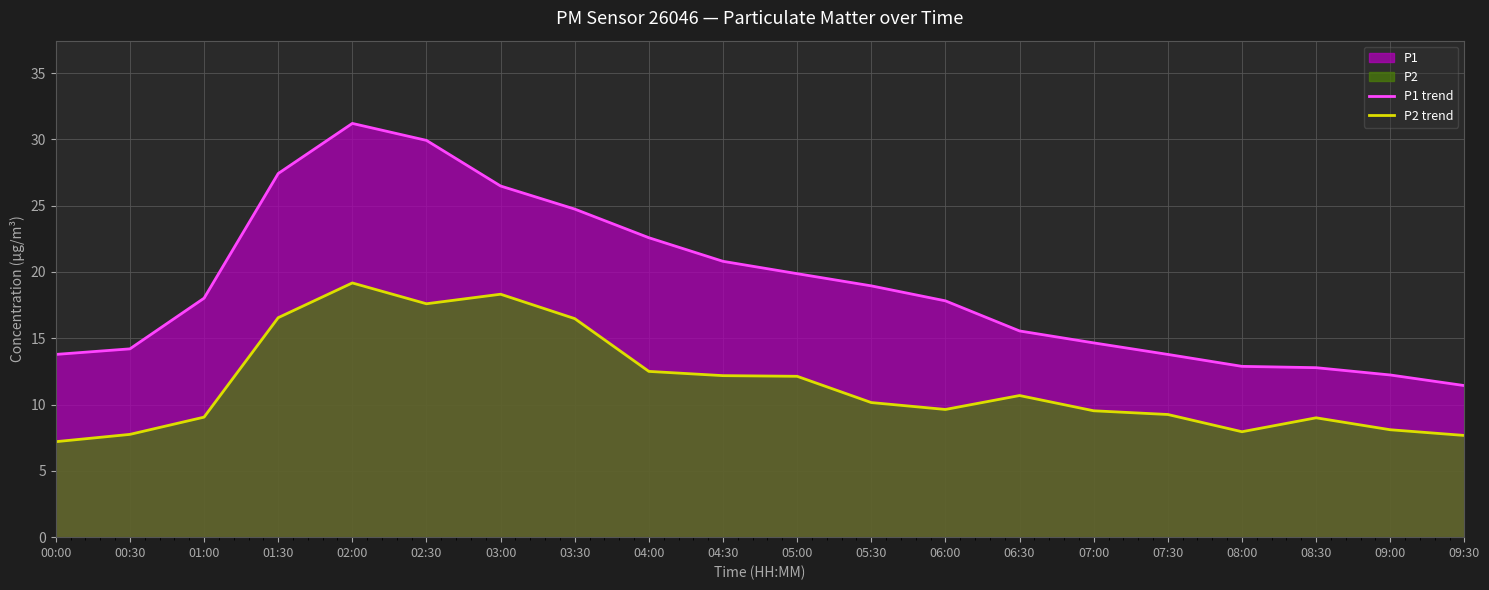

True or false: P2 trend has a value of 10.7 at 06:30.

True